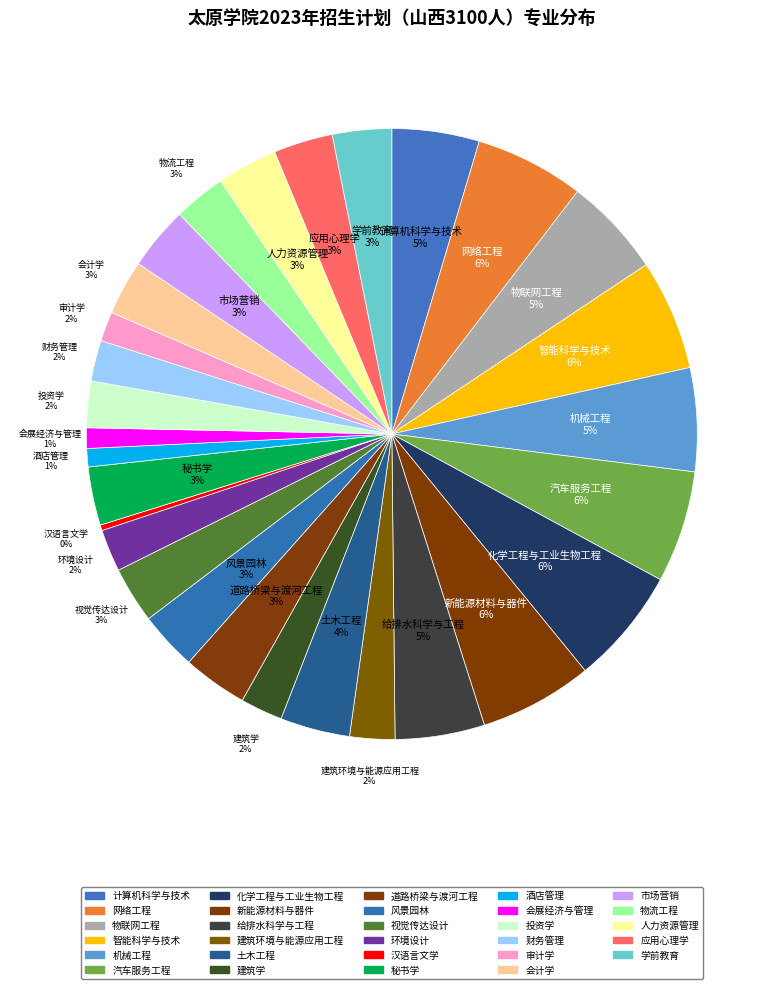

What percentage is the 财务管理 slice, to the nearest percent?

2%